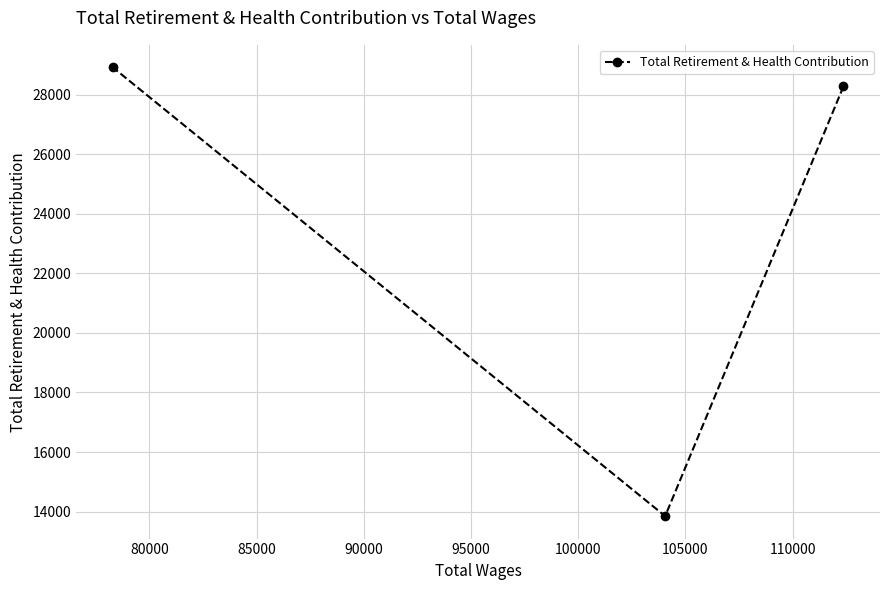

What is the smallest value displayed?

13849